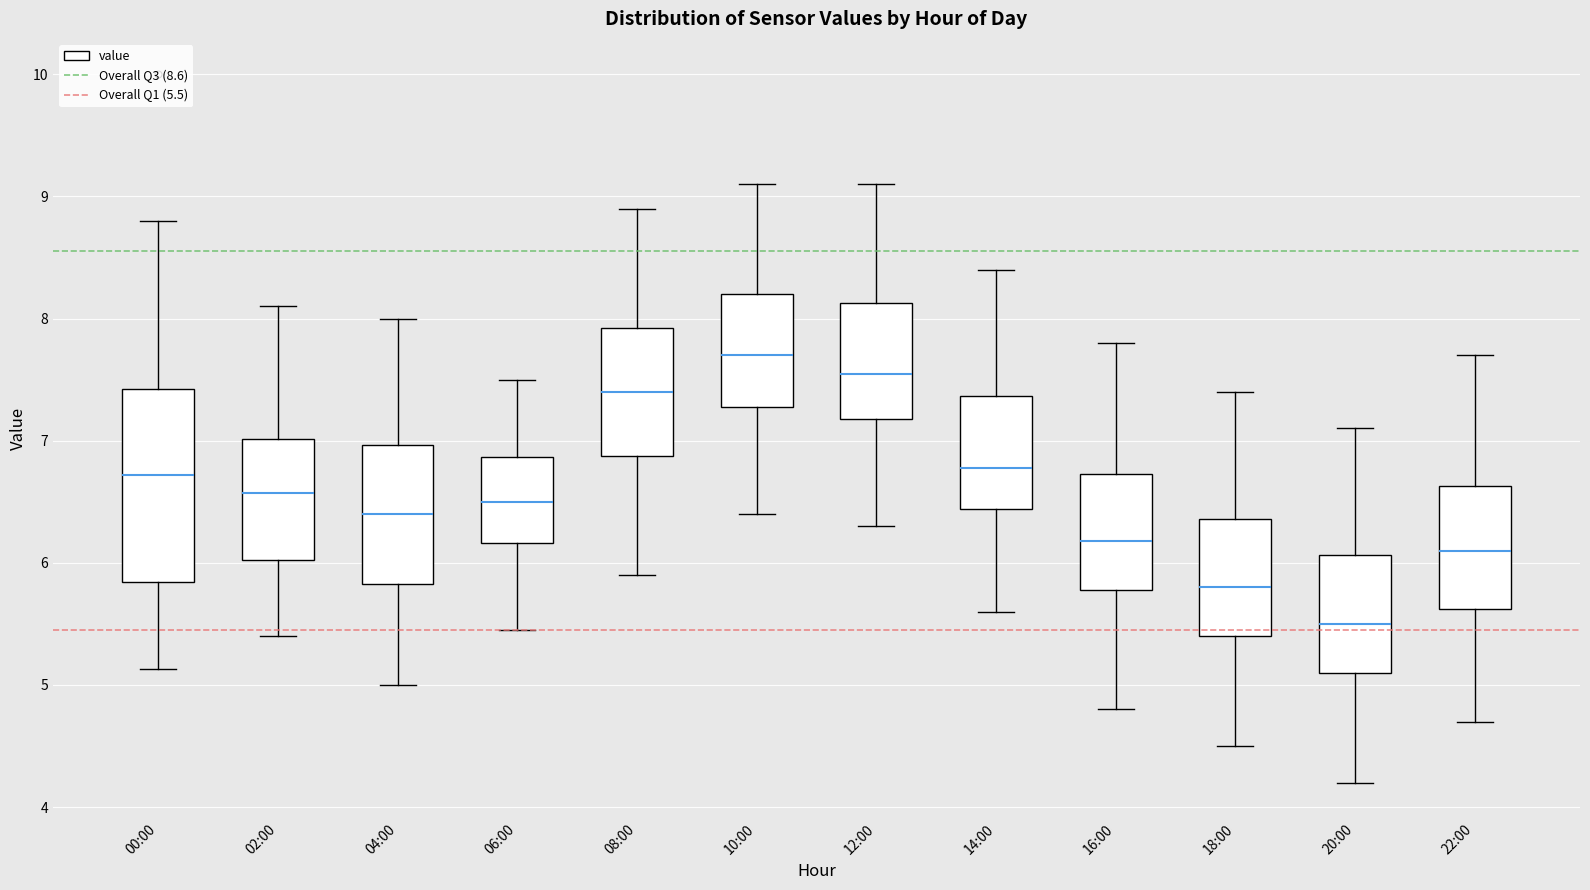

Where is the lower edge of the box for 06:00 on the y-axis? The values are not printed on the chart, so give them approximately, as read against the axis.

6.2